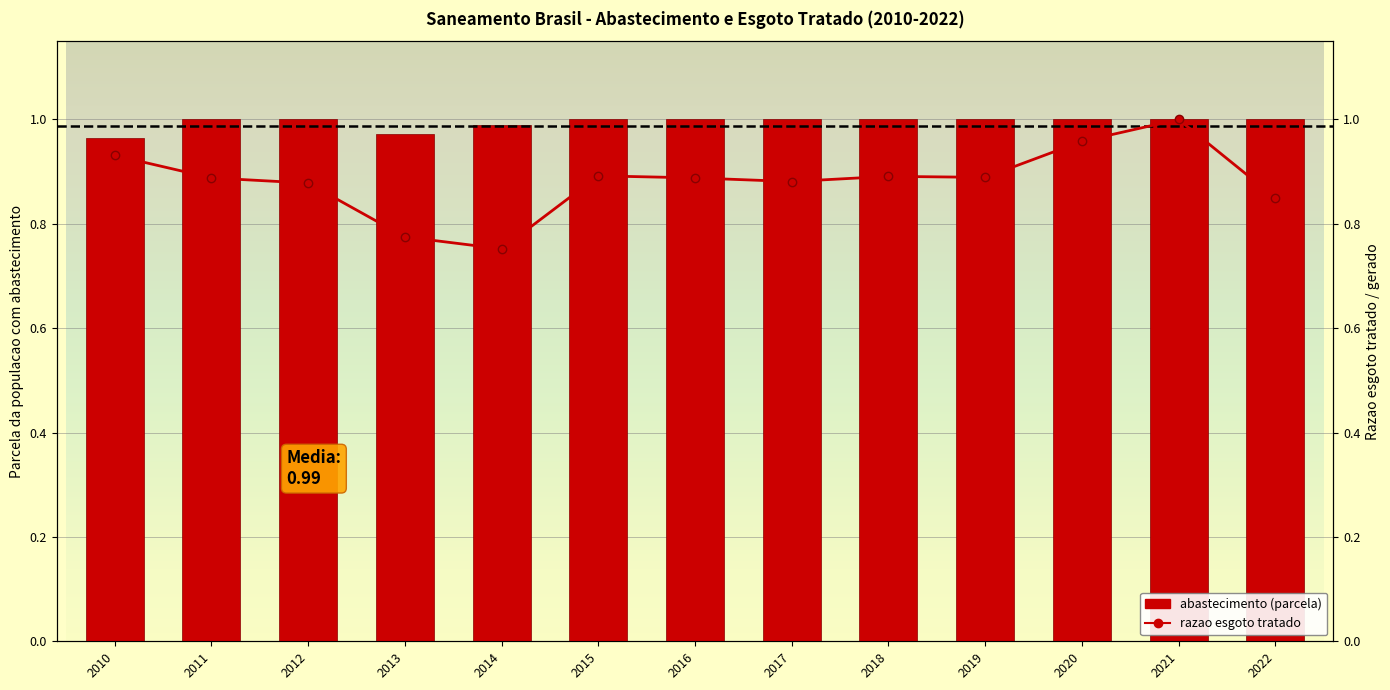

The cumulata (razao esgoto) series shows 0.9 at 2011. True or false?

True